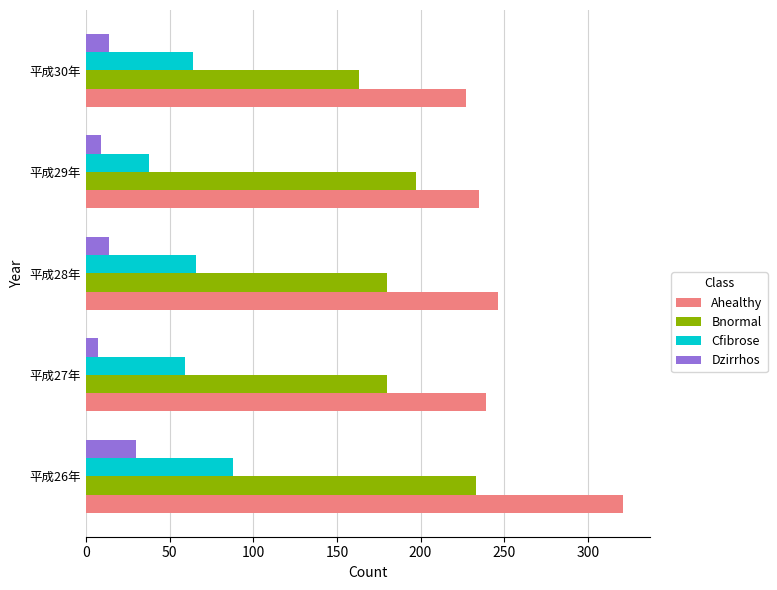

Is it true that Bnormal equals 233 at 平成26年?

True